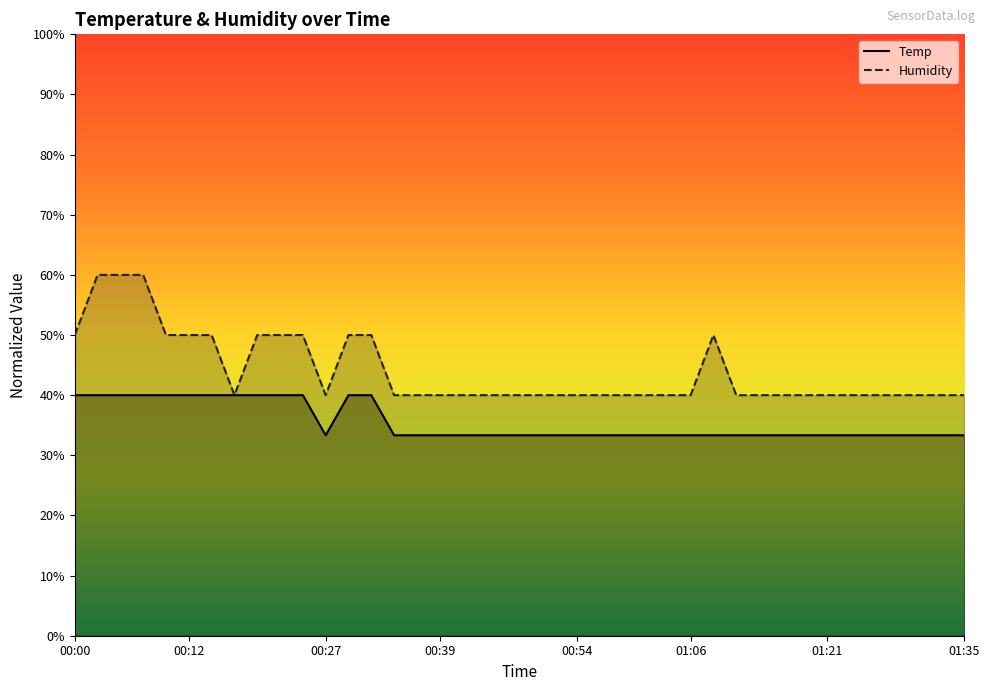

Between which two adjacent categories do Temp and Humidity first intersect?

00:15 and 00:17